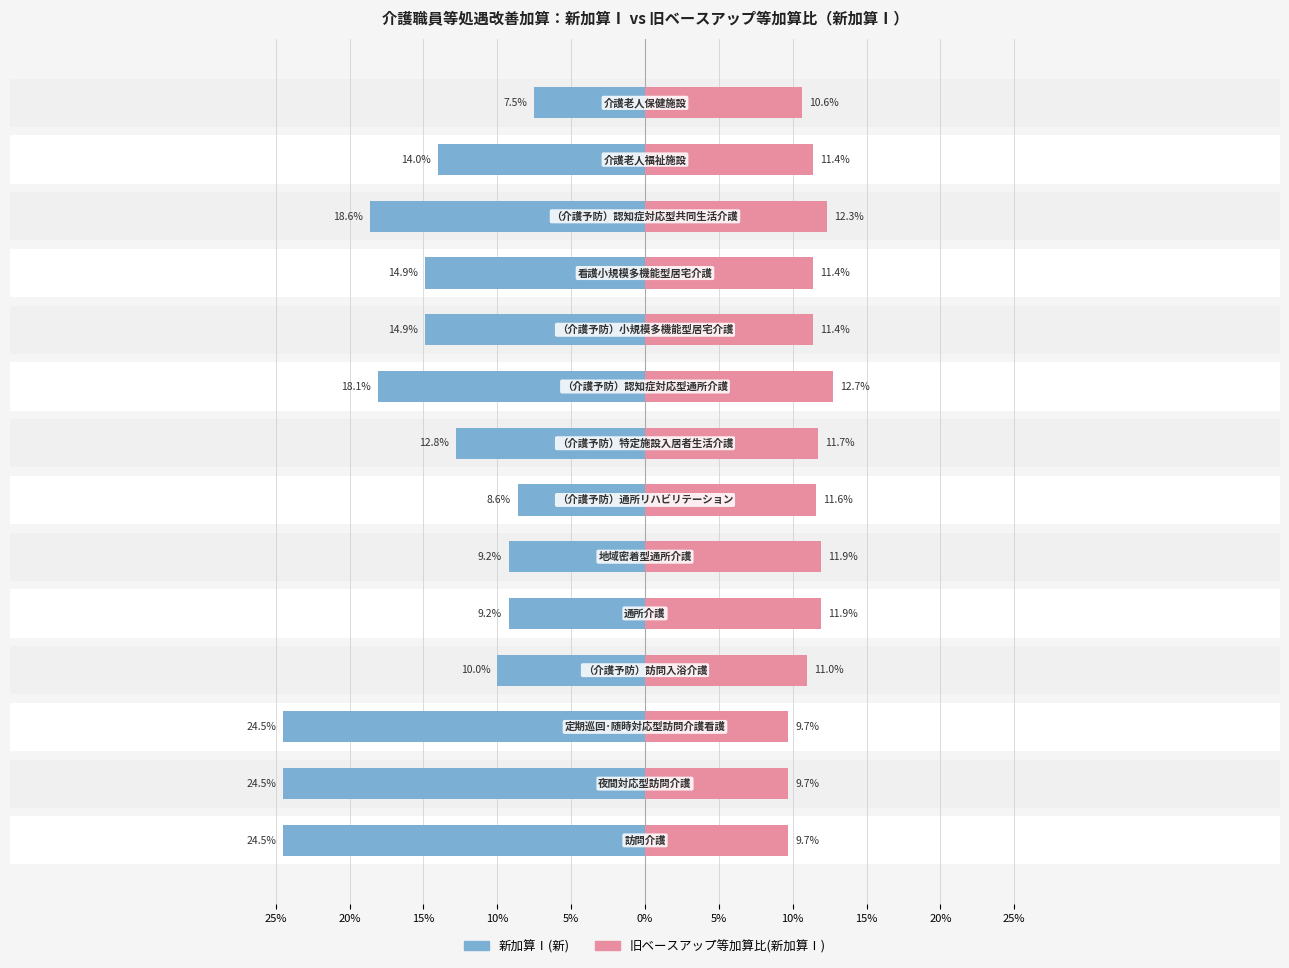

At which category is the sum across all series the highest?

13